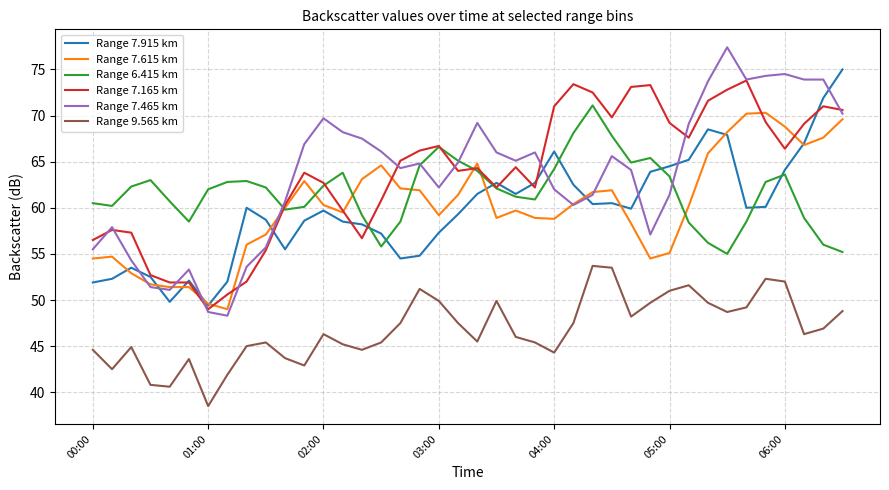

What is the maximum value shown in the chart?

77.4